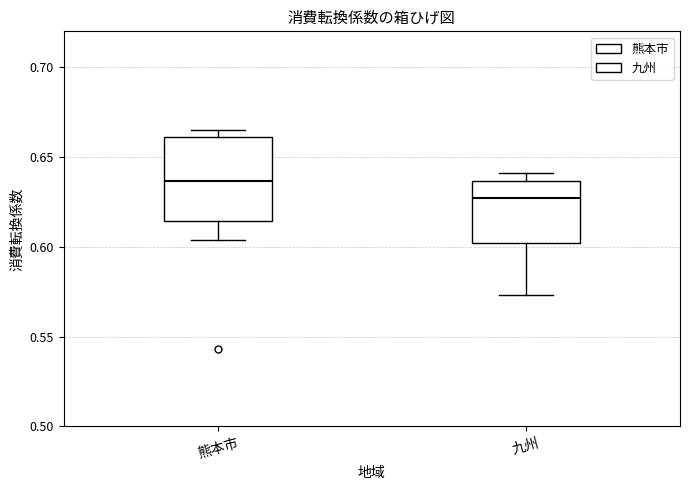

Which box is the tallest, from its lower edge to its upper edge?

熊本市